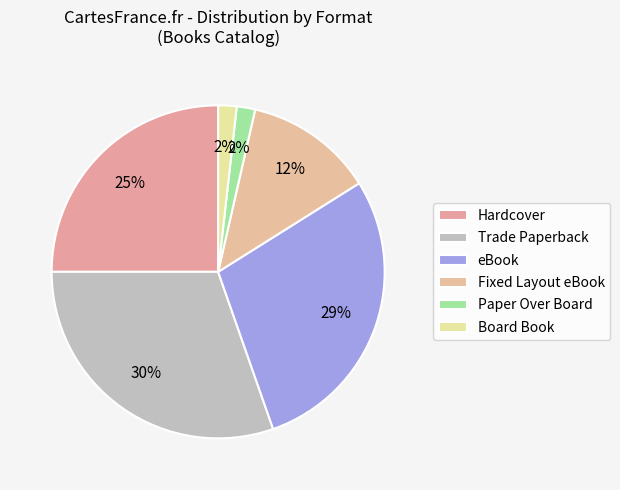

Between eBook and Trade Paperback, which is larger?

Trade Paperback